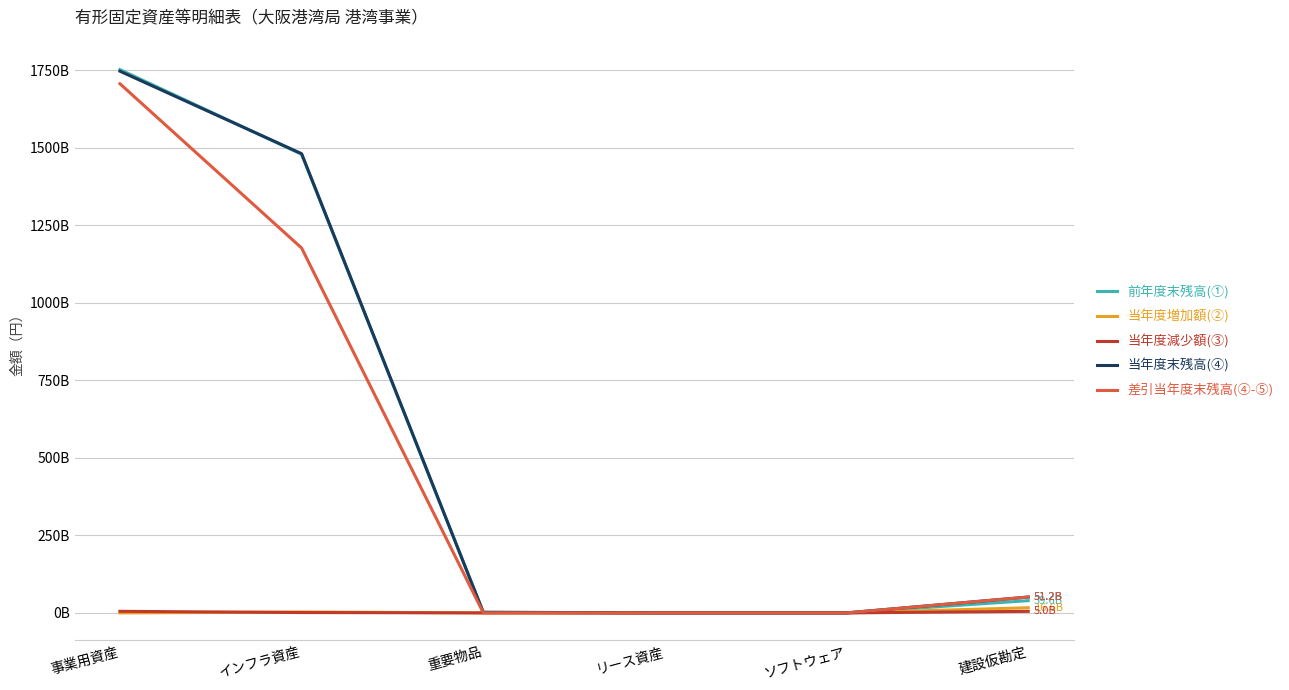

Is this an area chart (filled region under the line)?

No